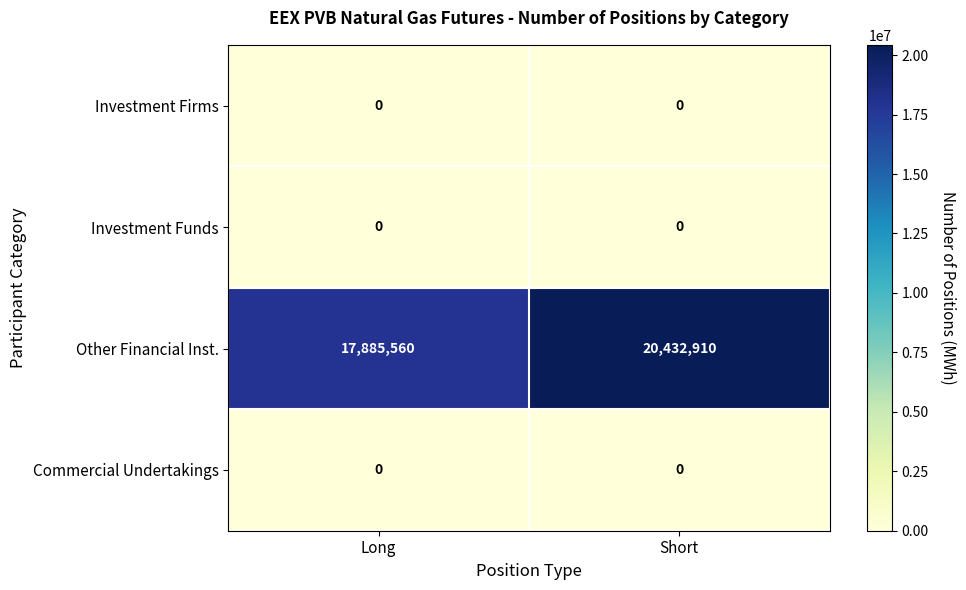

At which category does the chart reach its peak across all series?

Short